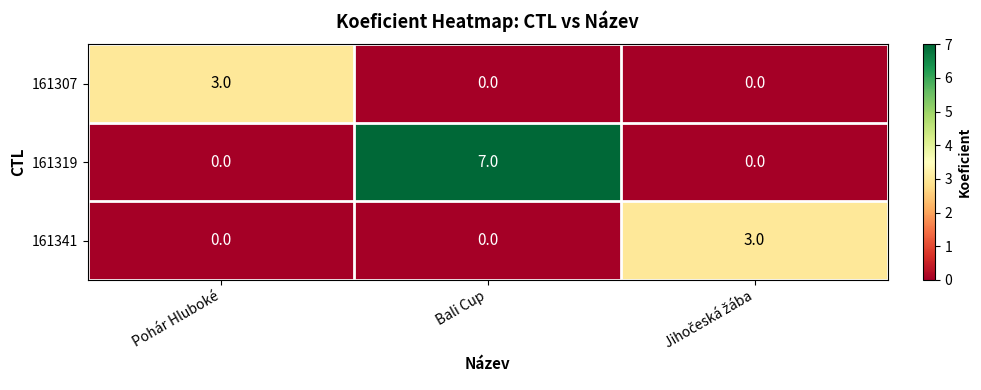

Is it true that 161319 equals 7 at Bali Cup?

True